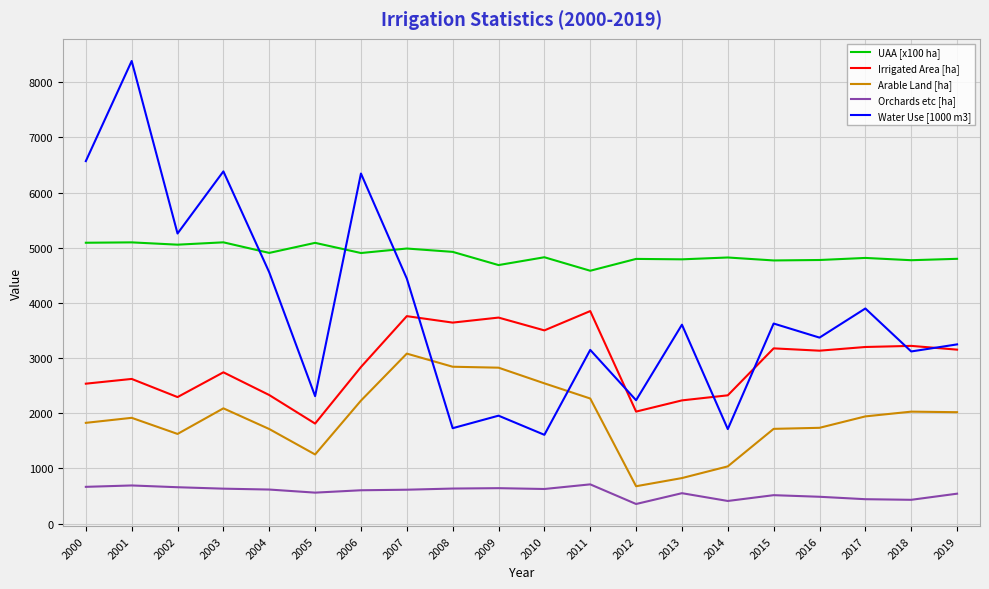

What is the sum of all Arable Land [ha] values?

38175.0